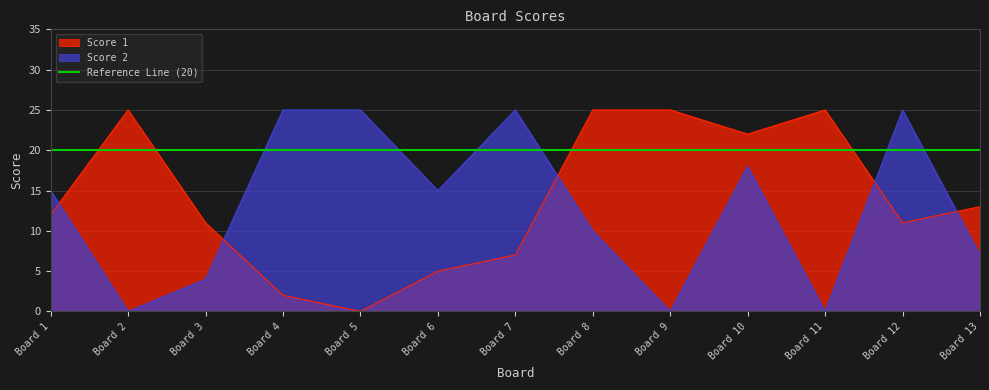

The value of Score 2 at Board 6 is 8. True or false?

False